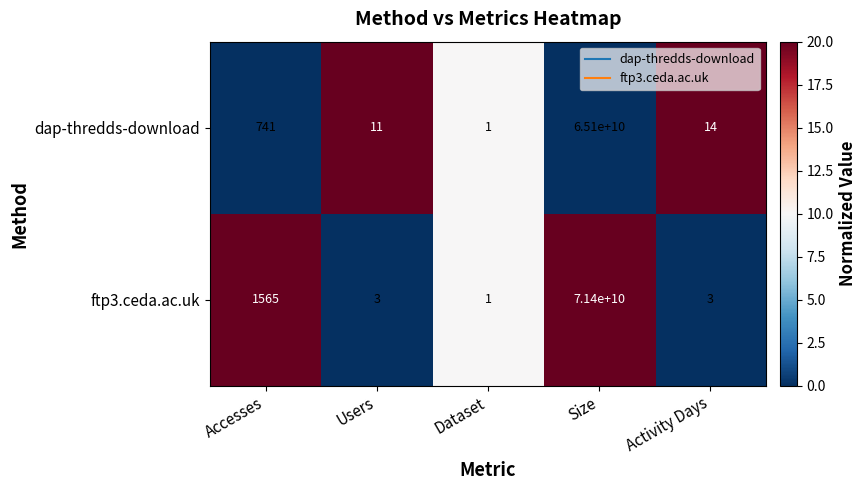

Reading left to right, transcribe all the data shown in this chart.

dap-thredds-download: Accesses=741	Users=11	Dataset=1	Size=65100000000	Activity Days=14
ftp3.ceda.ac.uk: Accesses=1565	Users=3	Dataset=1	Size=71400000000	Activity Days=3